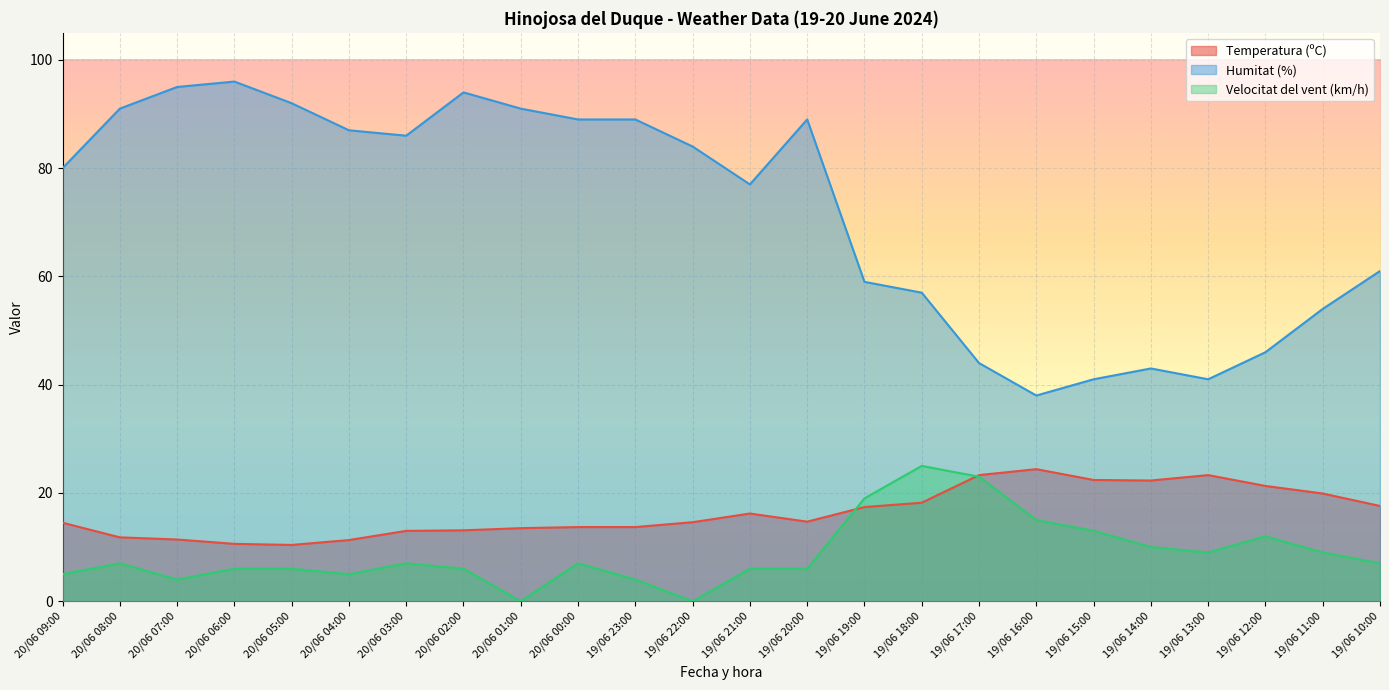

How many lines are shown in the chart?

3